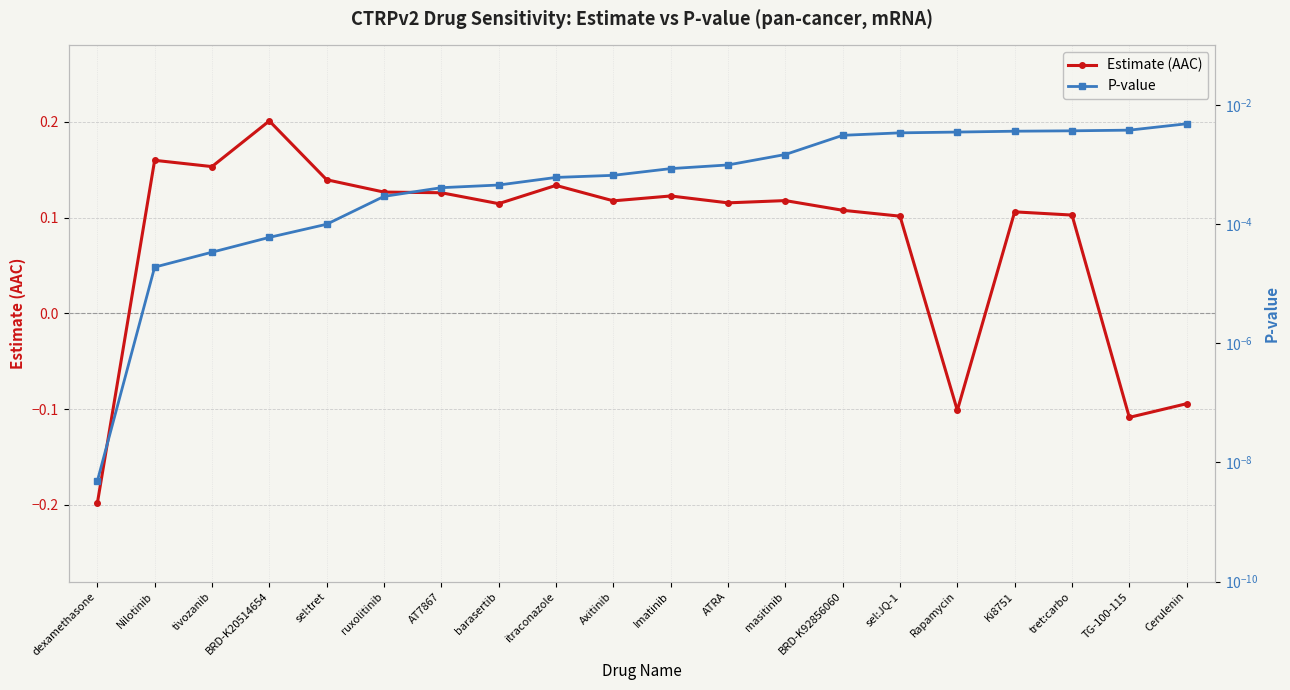

Rank the series by their average value, from lowest to highest.

P-value, Estimate (AAC)